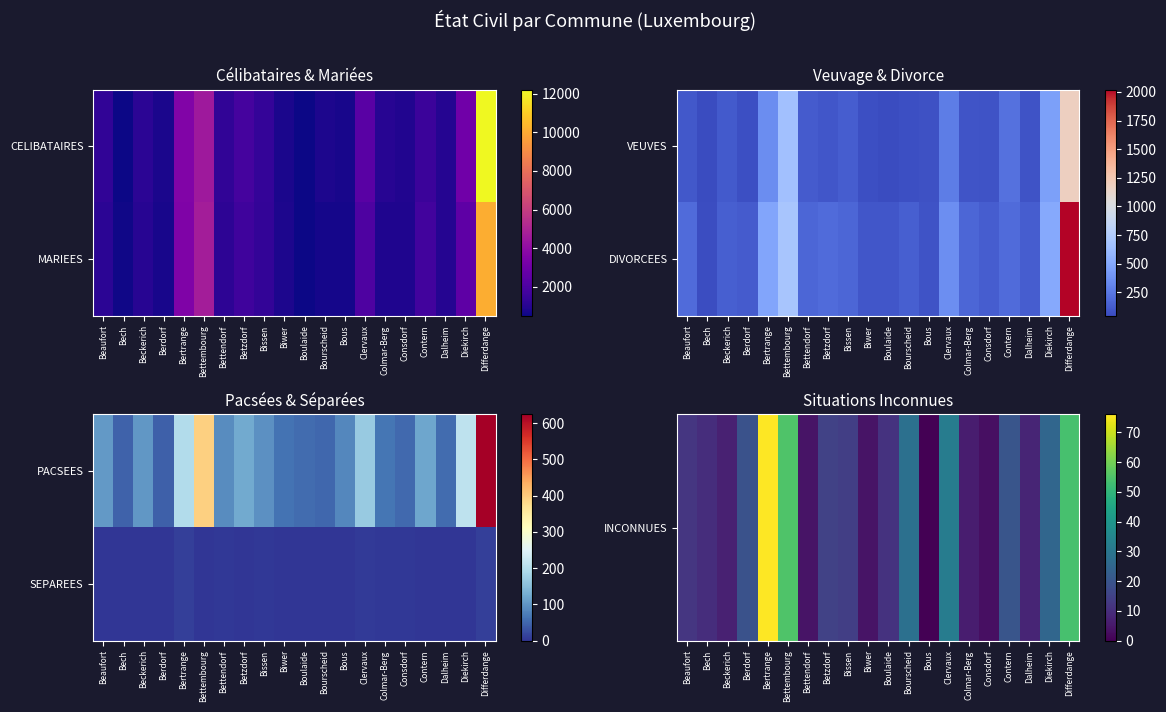

Is the value of INCONNUES at Clervaux greater than the value of SEPAREES at Consdorf?

Yes